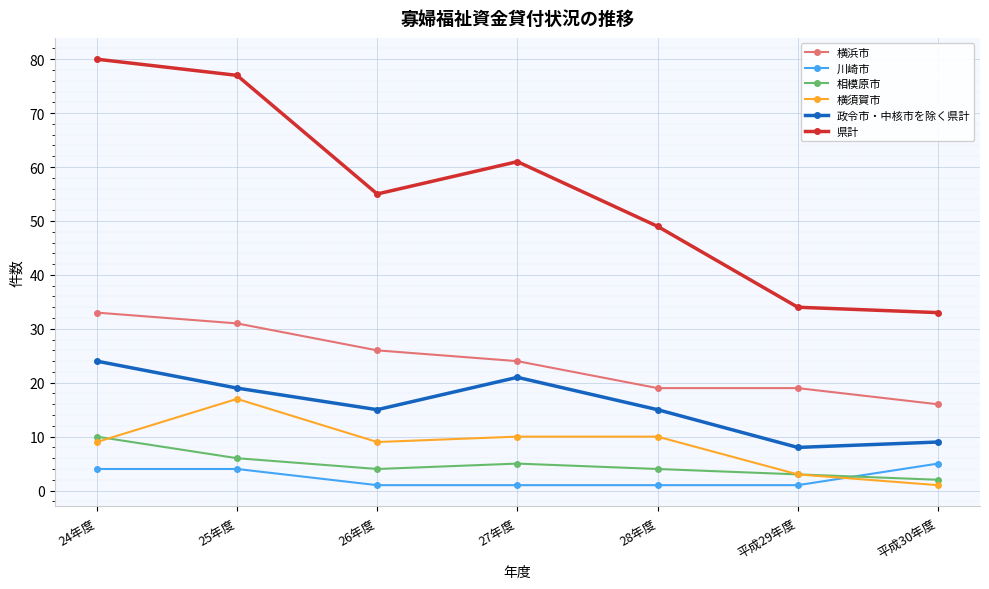

Is this an area chart (filled region under the line)?

No